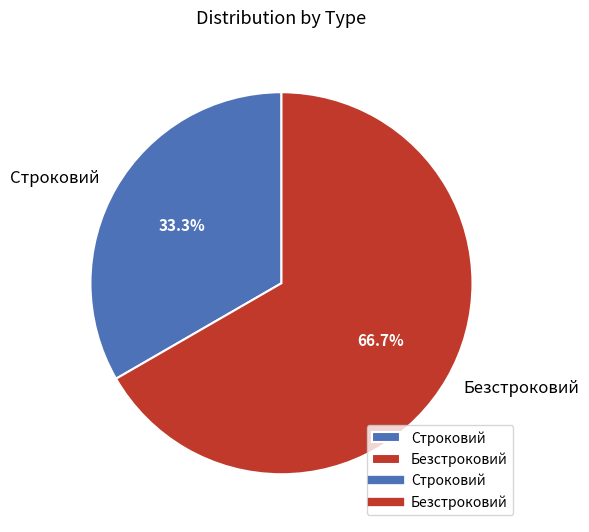

What is the ratio of the value at Безстроковий to the value at Строковий?

2.0